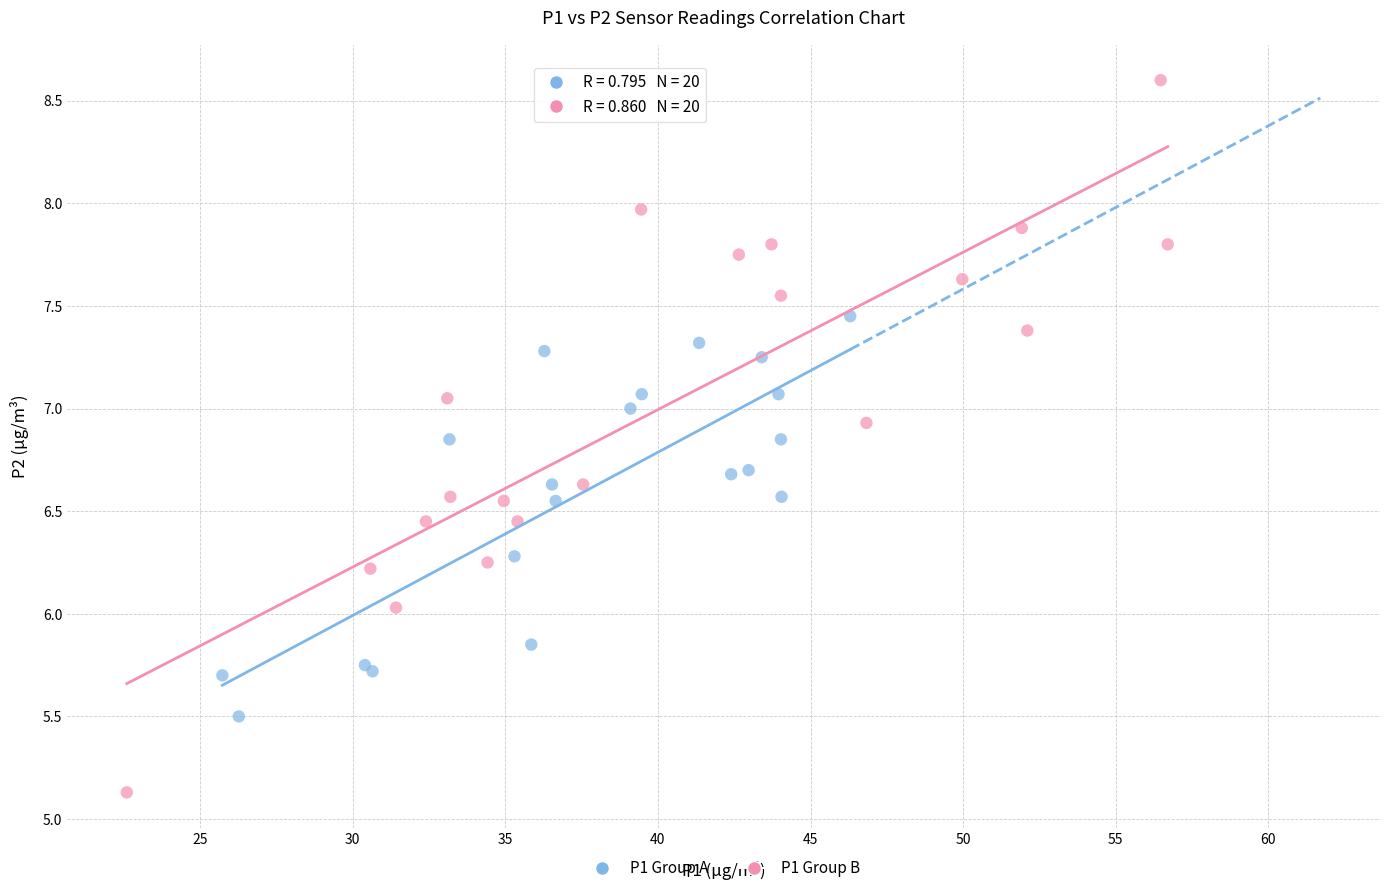

Which series has the widest spread of Y values?

P1 Group B